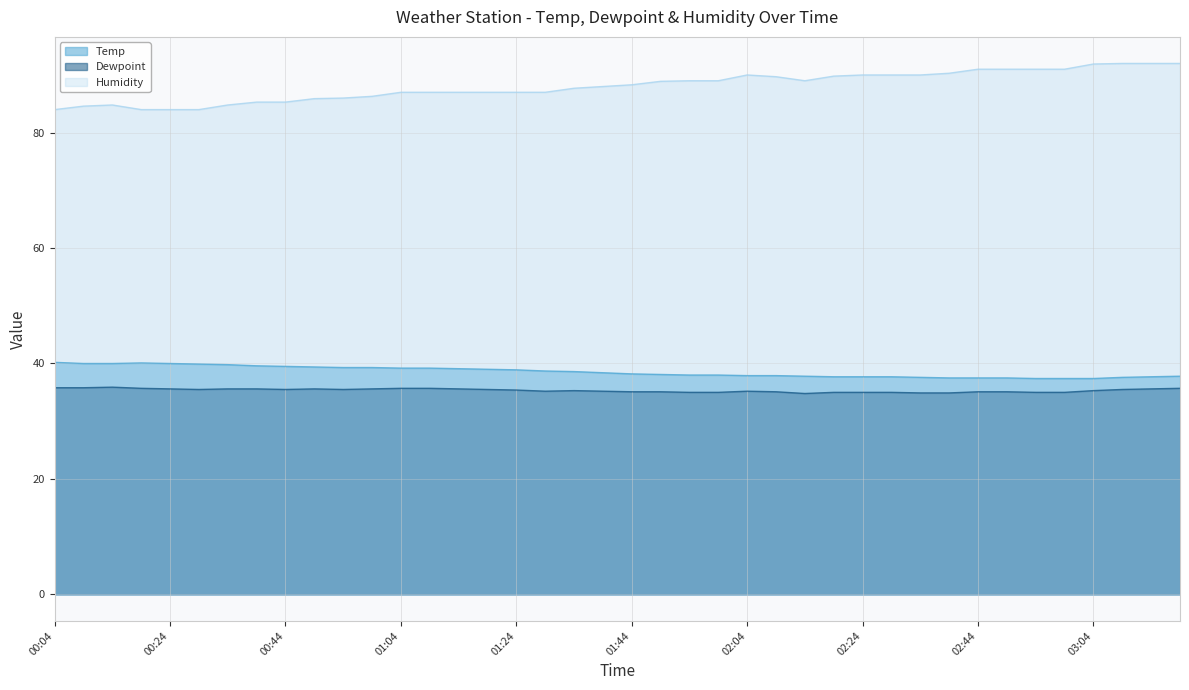

Which series has the widest spread of values?

Humidity